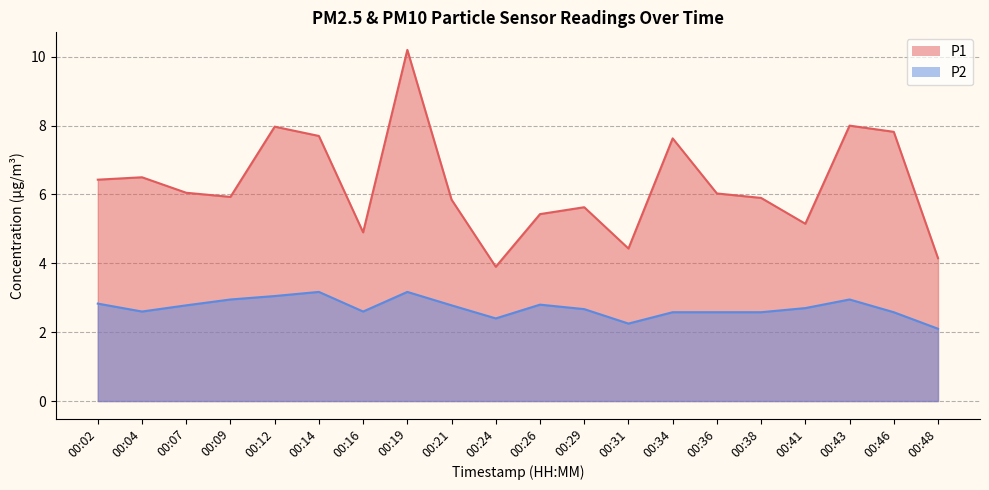

True or false: P1 and P2 cross at least once.

False